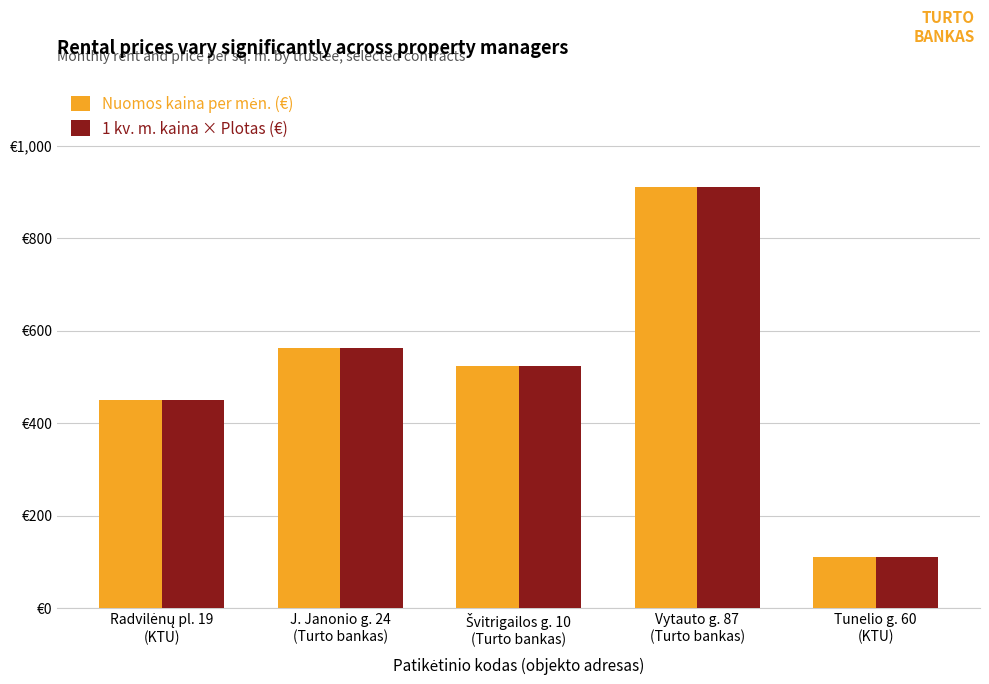

Is it true that Nuomos kaina per mėn. (€) equals 710.6 at Radvilėnų pl. 19
(KTU)?

False